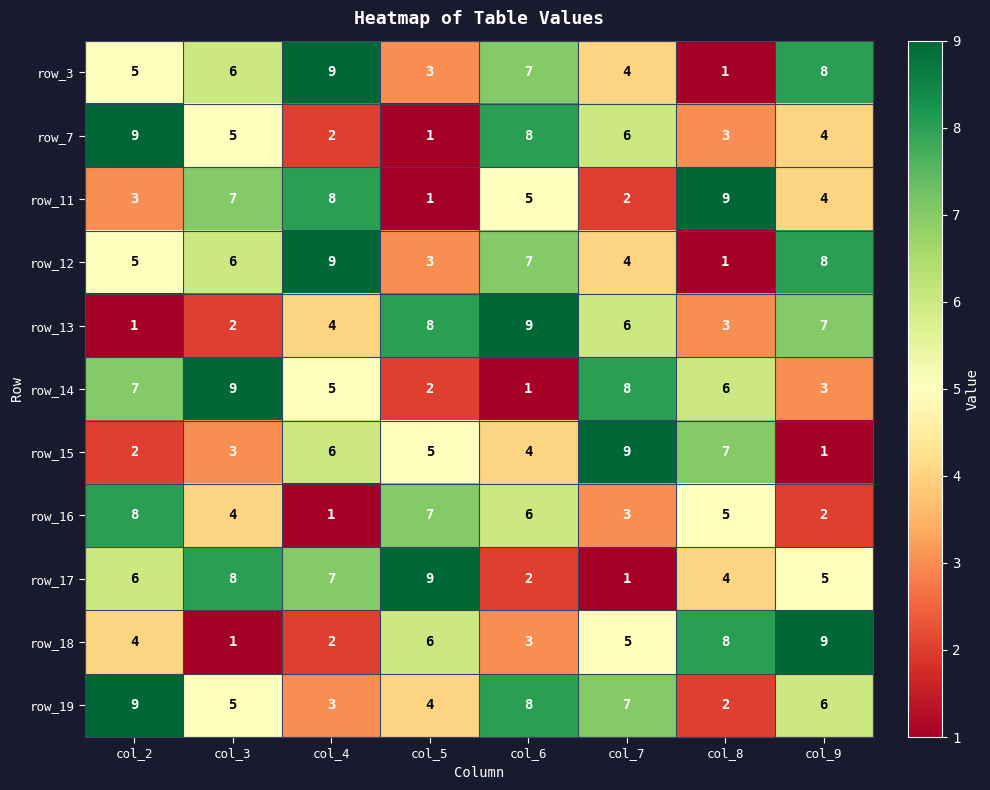

Is it true that row_13 equals 3 at col_8?

True